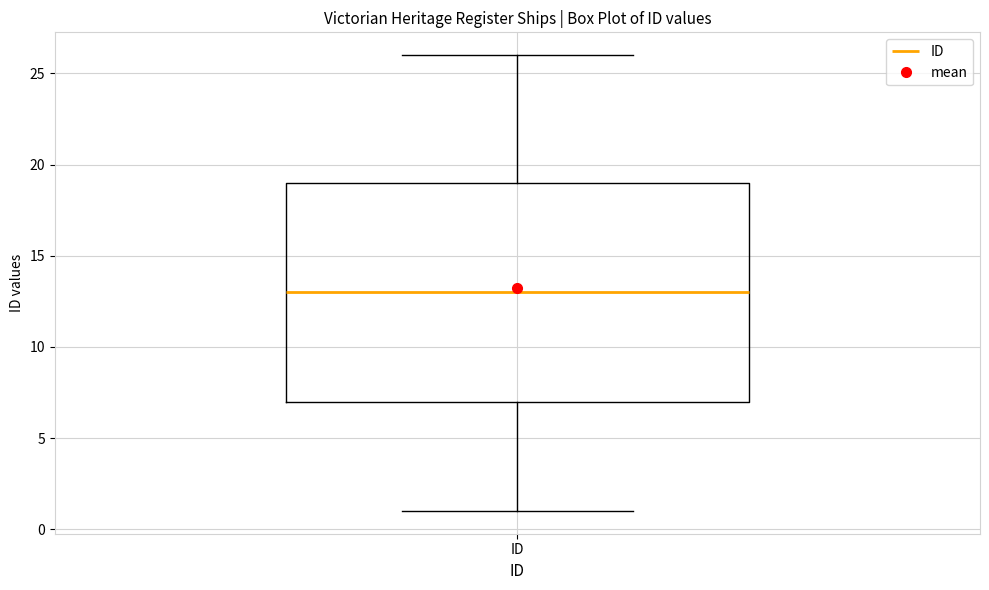

Read this box plot against the y-axis: the position of the median line, the range covered by the box, and the ends of both whiskers. The values are not printed on the chart, so give them approximately, as read against the axis.

median 13, box 7 to 19, whiskers 1 to 26